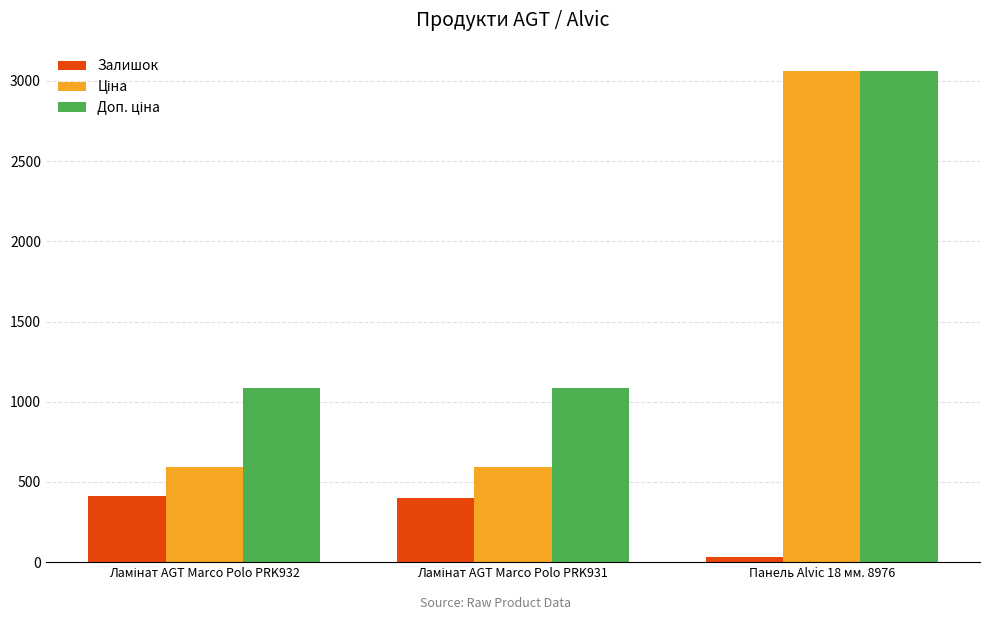

At how many categories does at least one series exceed 713?

3